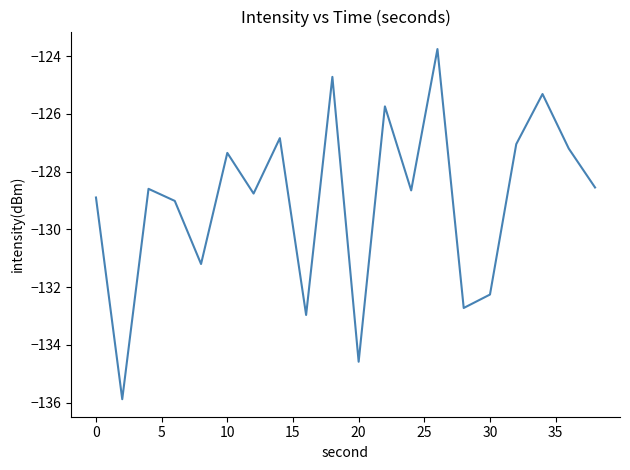

What is the smallest value displayed?

-135.9